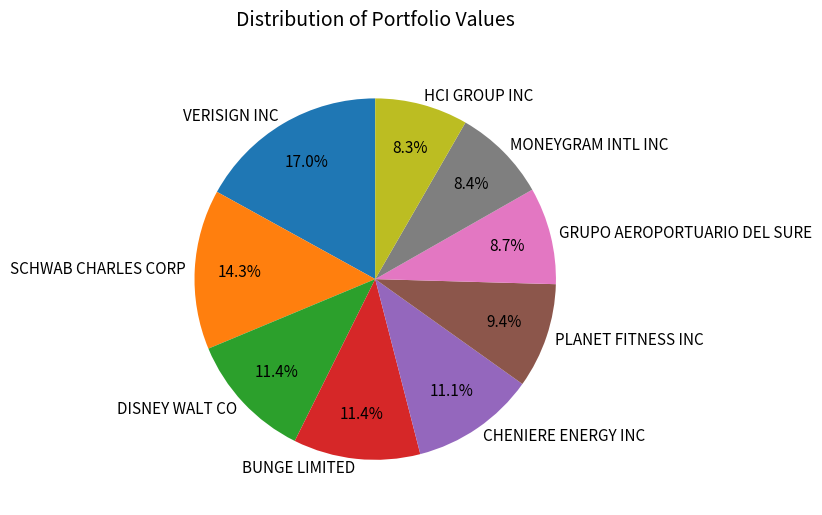

To the nearest percent, what portion does MONEYGRAM INTL INC represent?

8%